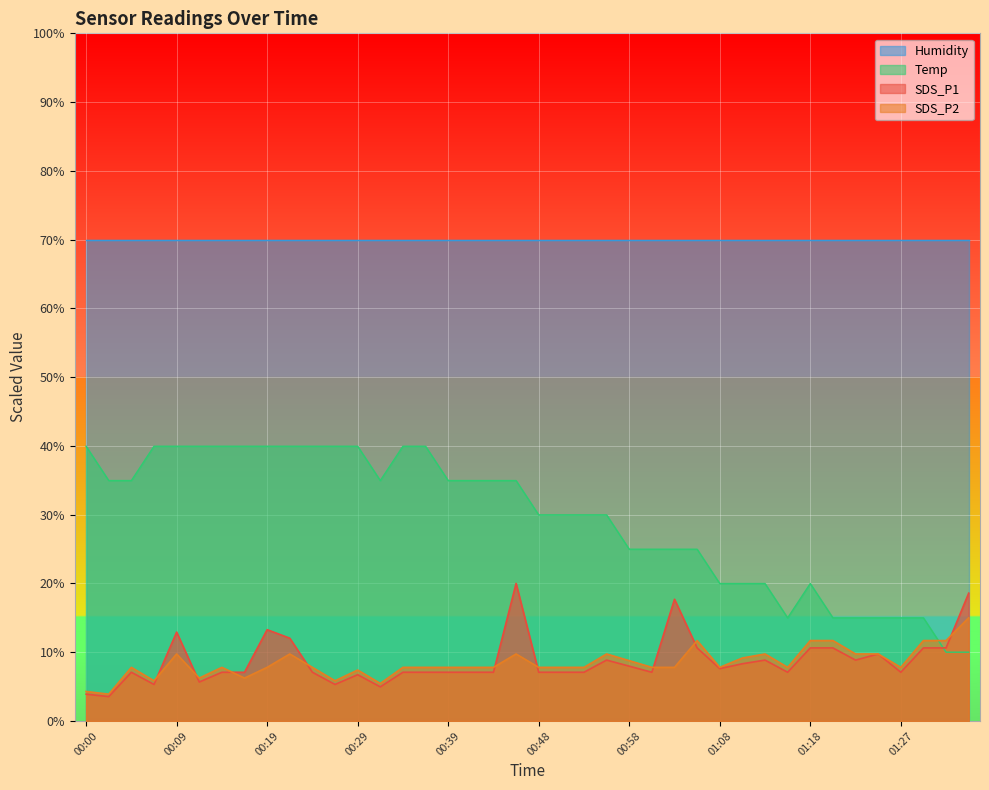

At which category does SDS_P1 reach its first local peak?

00:05